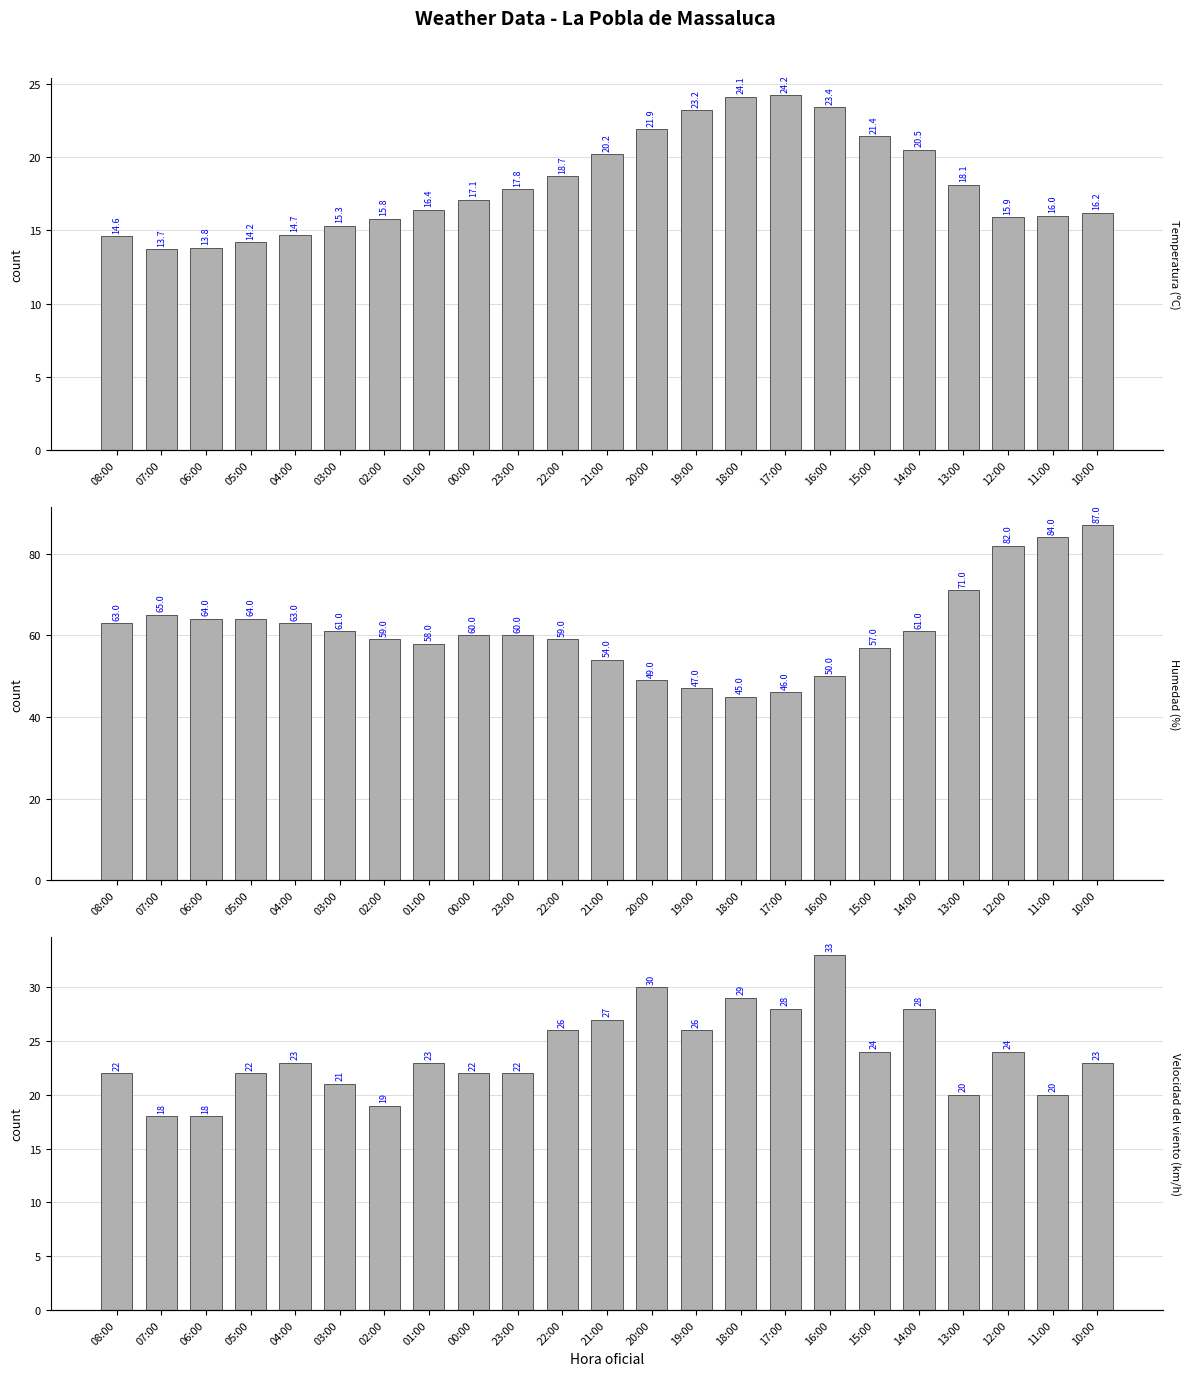

Which series has the largest total across all categories?

Humedad (%)